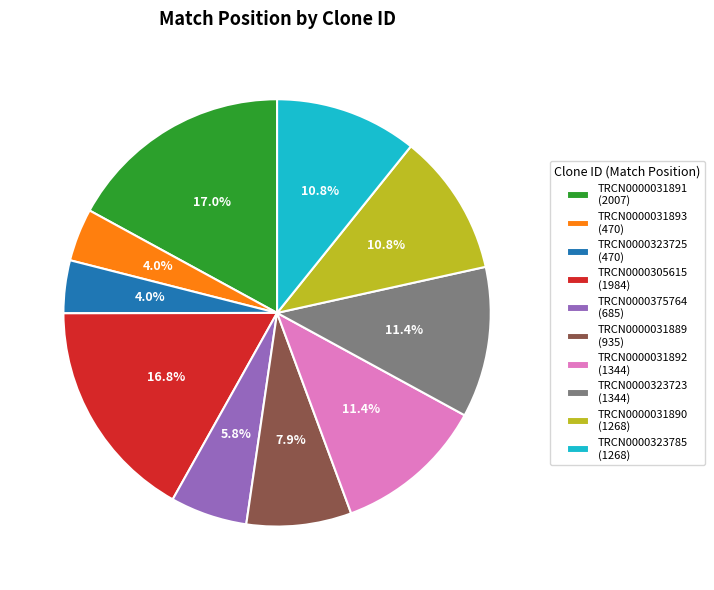

What percentage is NOT represented by TRCN0000031890 (1268)?

89.2%